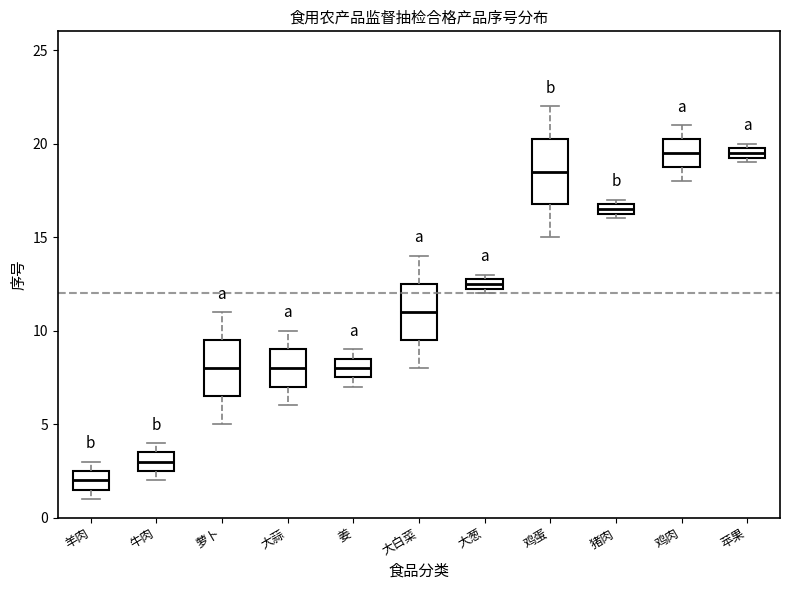

Where does the median line of the box for 大白菜 sit on the y-axis? The values are not printed on the chart, so give them approximately, as read against the axis.

11.0